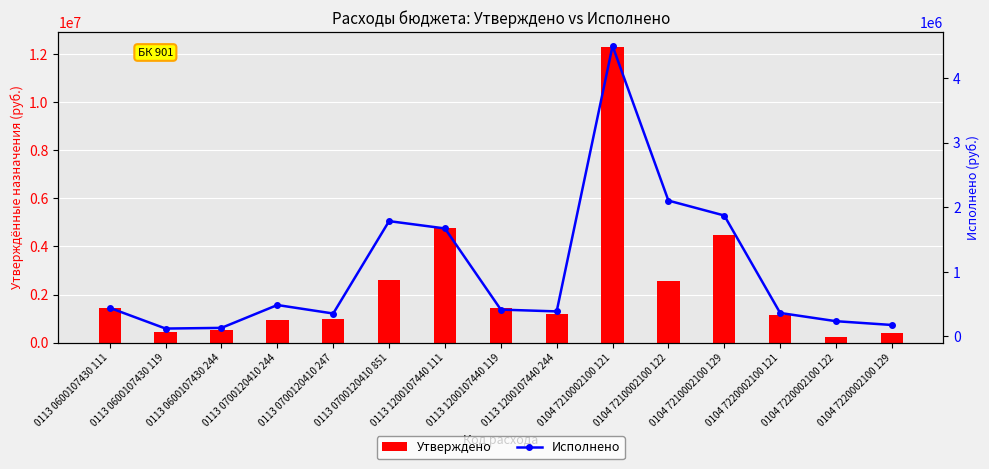

True or false: Исполнено has a value of 1871963.9 at 0104 7210002100 129.

True